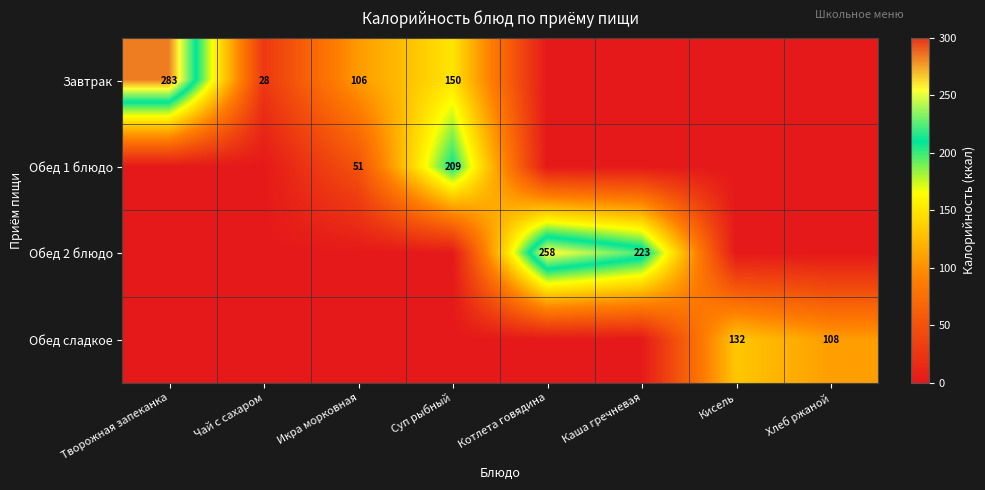

What is the difference between the Завтрак values at Творожная запеканка and Икра морковная?

177